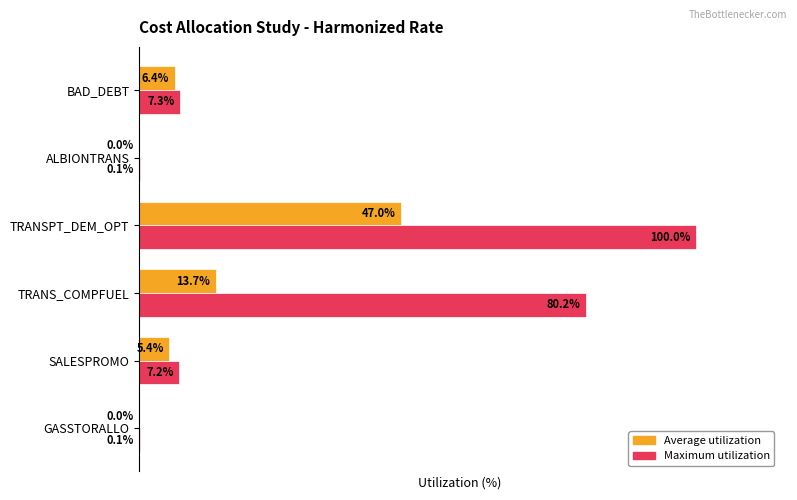

Which series has the largest total across all categories?

Maximum utilization